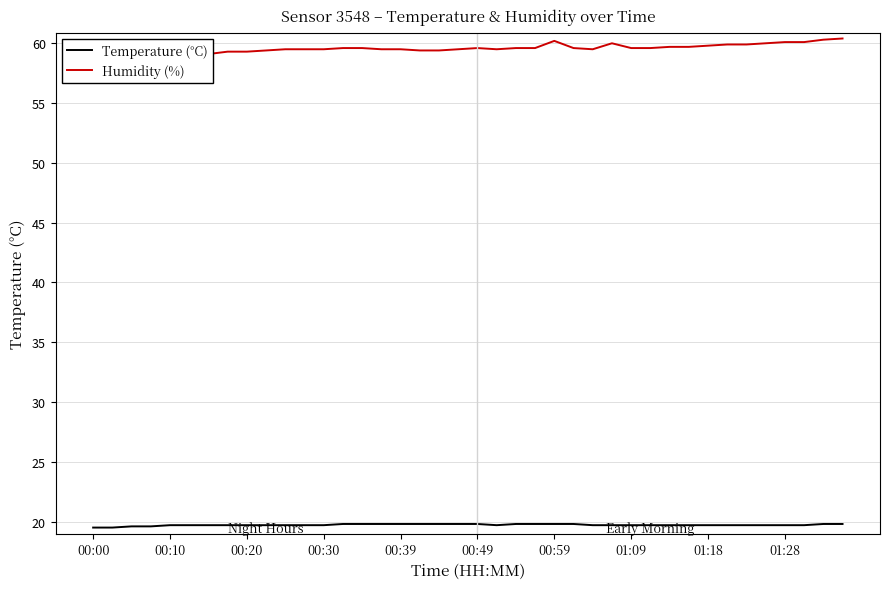

Count the number of data series in this chart.

2